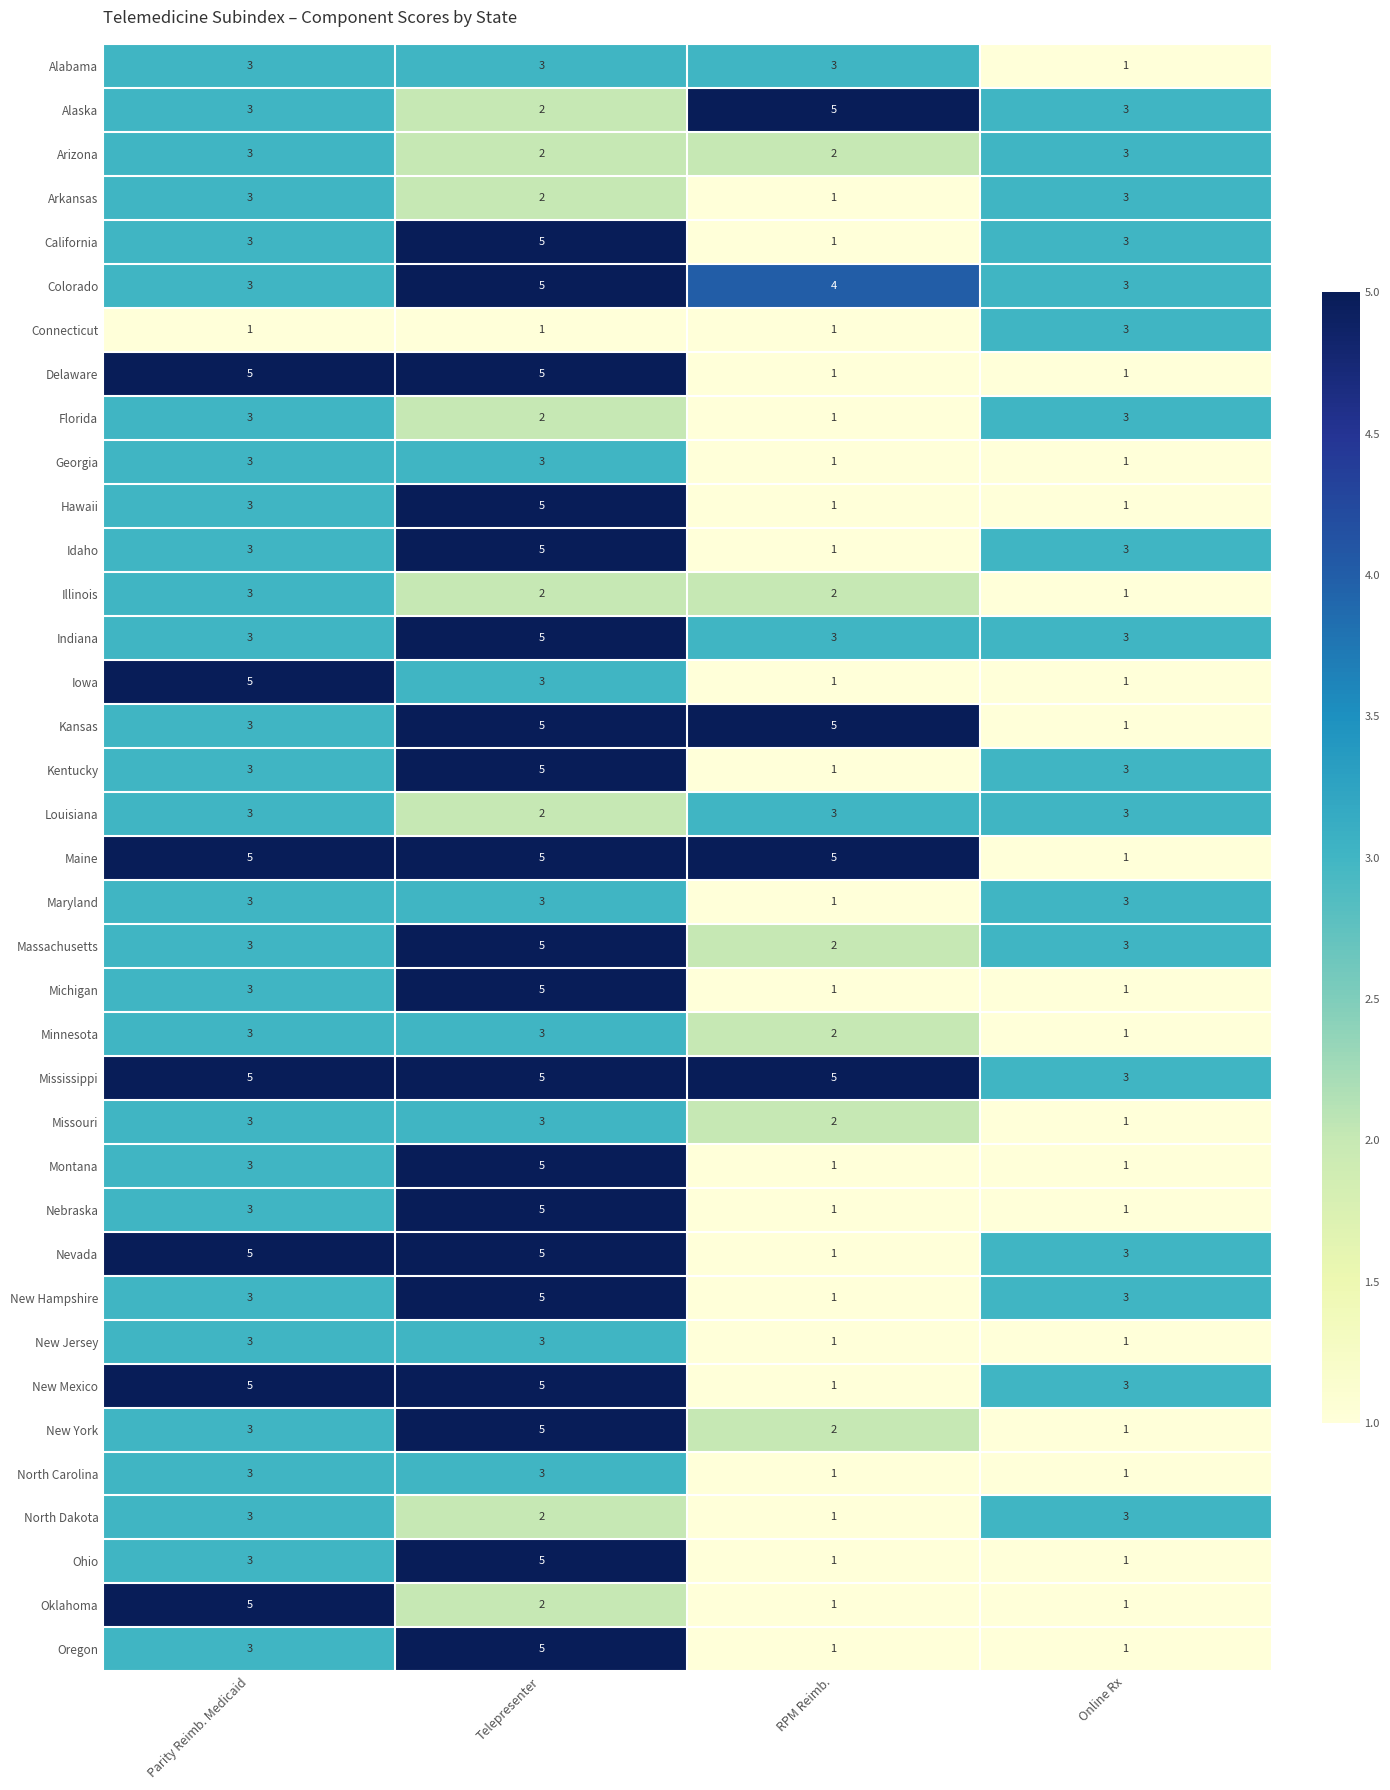

Which series has the largest total across all categories?

Mississippi